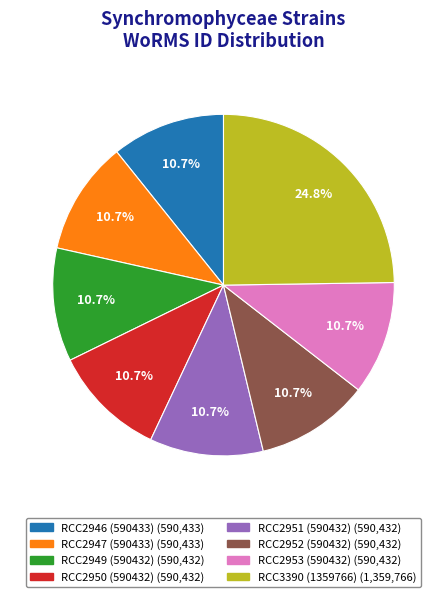

Is the sum of RCC3390 (1359766) and RCC2950 (590432) greater than half?

No